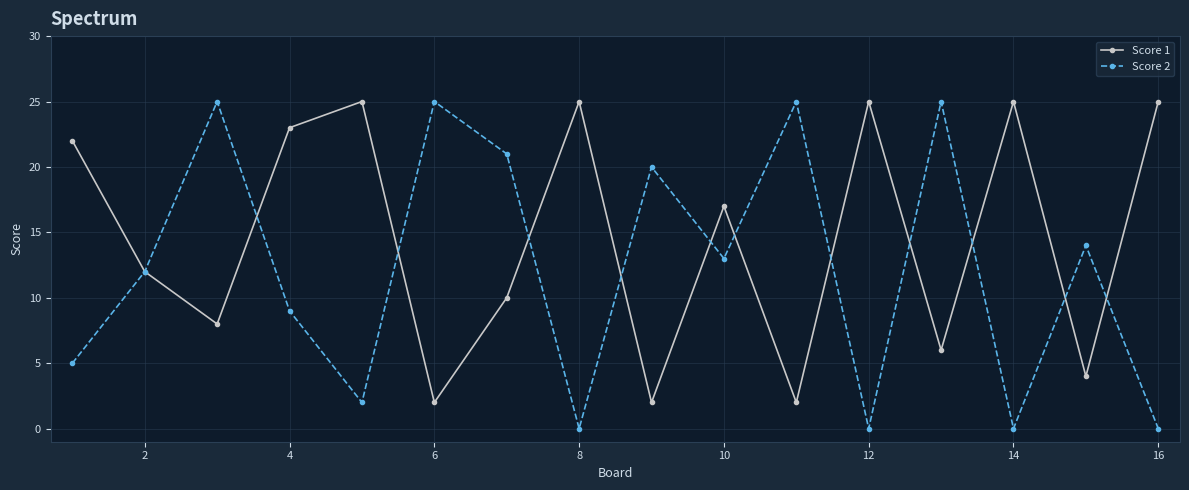

True or false: Score 2 has more than 0 points higher than both neighbors.

True